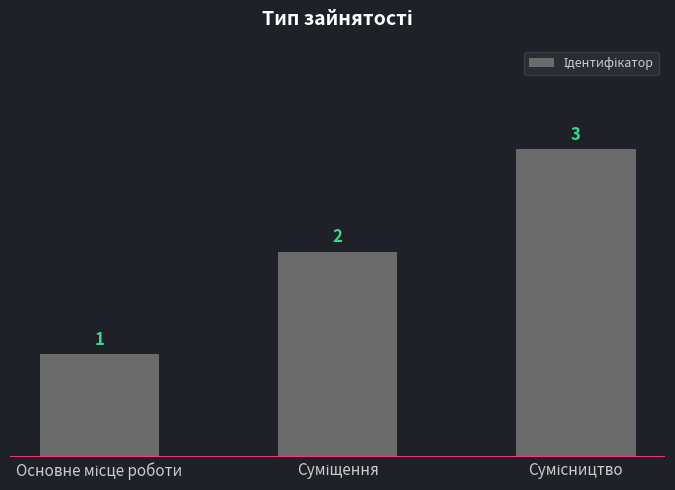

How many values are between 1 and 3?

3